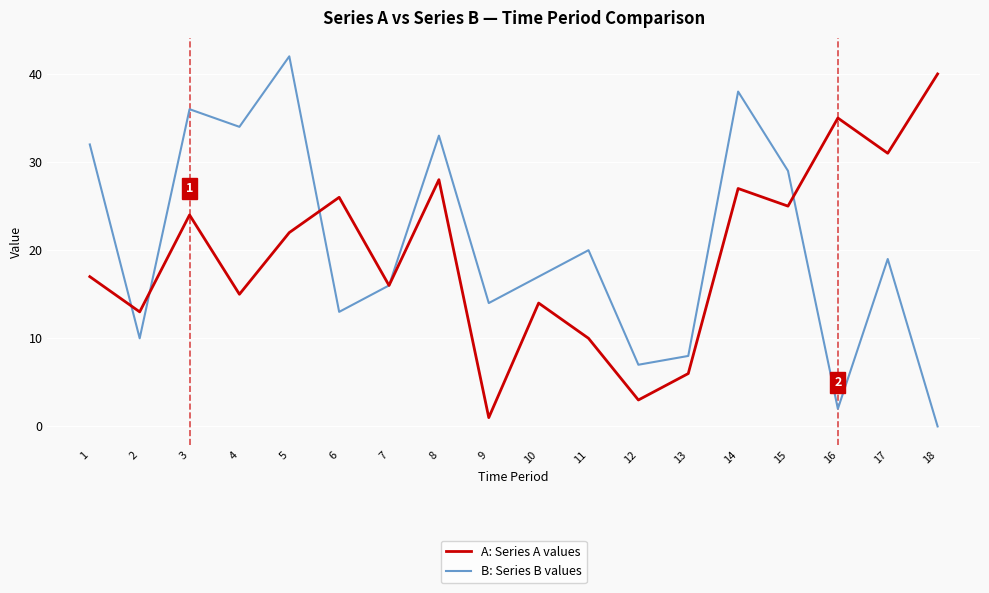

At which category does A: Series A values reach its first local valley?

2